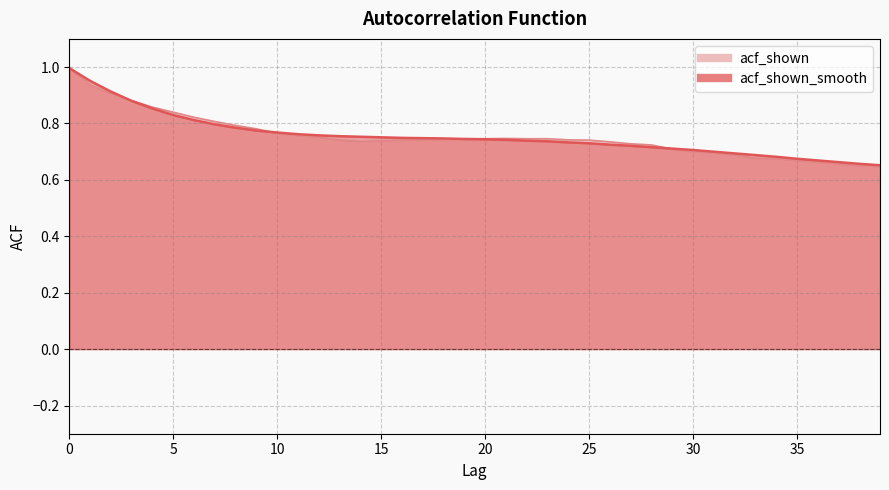

Reading left to right, transcribe all the data shown in this chart.

acf_shown_smooth: 0=1.0	1=1.0	2=0.9	3=0.9	4=0.9	5=0.8	6=0.8	7=0.8	8=0.8	9=0.8	10=0.8	11=0.8	12=0.8	13=0.8	14=0.8	15=0.8	16=0.7	17=0.7	18=0.7	19=0.7	20=0.7	21=0.7	22=0.7	23=0.7	24=0.7	25=0.7	26=0.7	27=0.7	28=0.7	29=0.7	30=0.7	31=0.7	32=0.7	33=0.7	34=0.7	35=0.7	36=0.7	37=0.7	38=0.7	39=0.7
acf_shown: 0=1.0	1=0.9	2=0.9	3=0.9	4=0.9	5=0.8	6=0.8	7=0.8	8=0.8	9=0.8	10=0.8	11=0.8	12=0.8	13=0.7	14=0.7	15=0.7	16=0.7	17=0.7	18=0.7	19=0.7	20=0.7	21=0.7	22=0.7	23=0.7	24=0.7	25=0.7	26=0.7	27=0.7	28=0.7	29=0.7	30=0.7	31=0.7	32=0.7	33=0.7	34=0.7	35=0.7	36=0.7	37=0.7	38=0.7	39=0.6